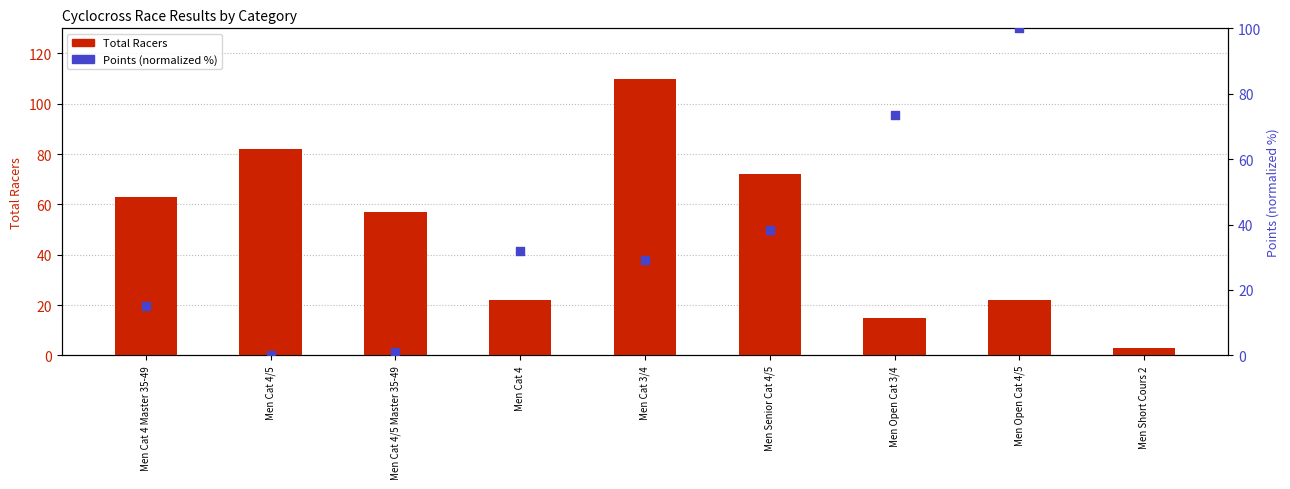

What is the change in value from Men Cat 4 Master 35-49 to Men Open Cat 4/5?

-41